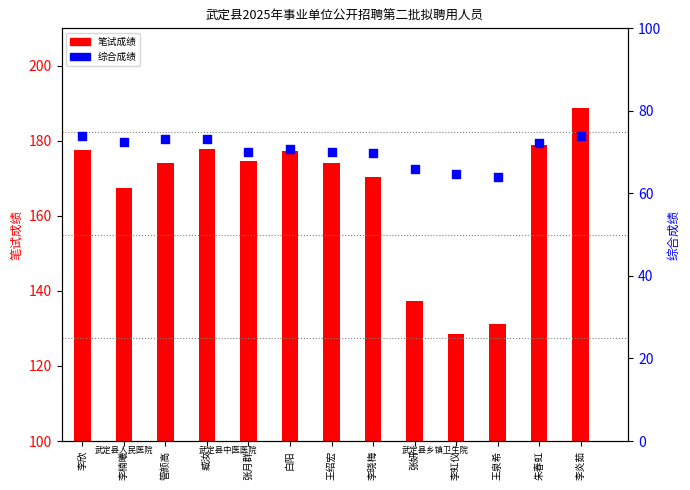

What are all the series names shown in the legend?

笔试成绩, 综合成绩